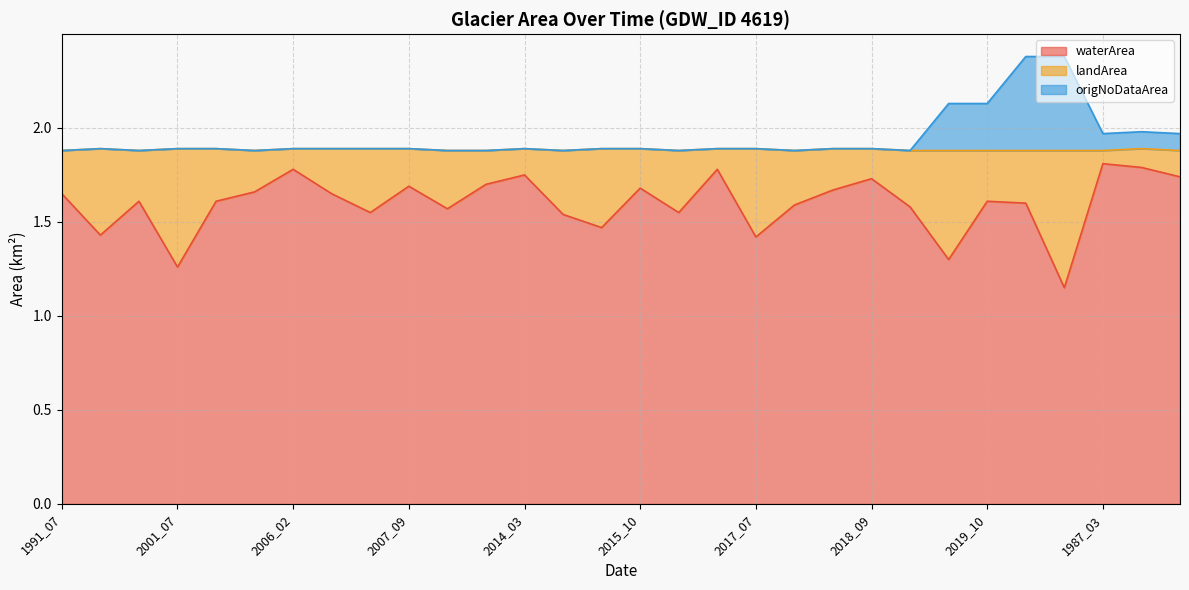

Where is the first local maximum for origNoDataArea?

1994_07